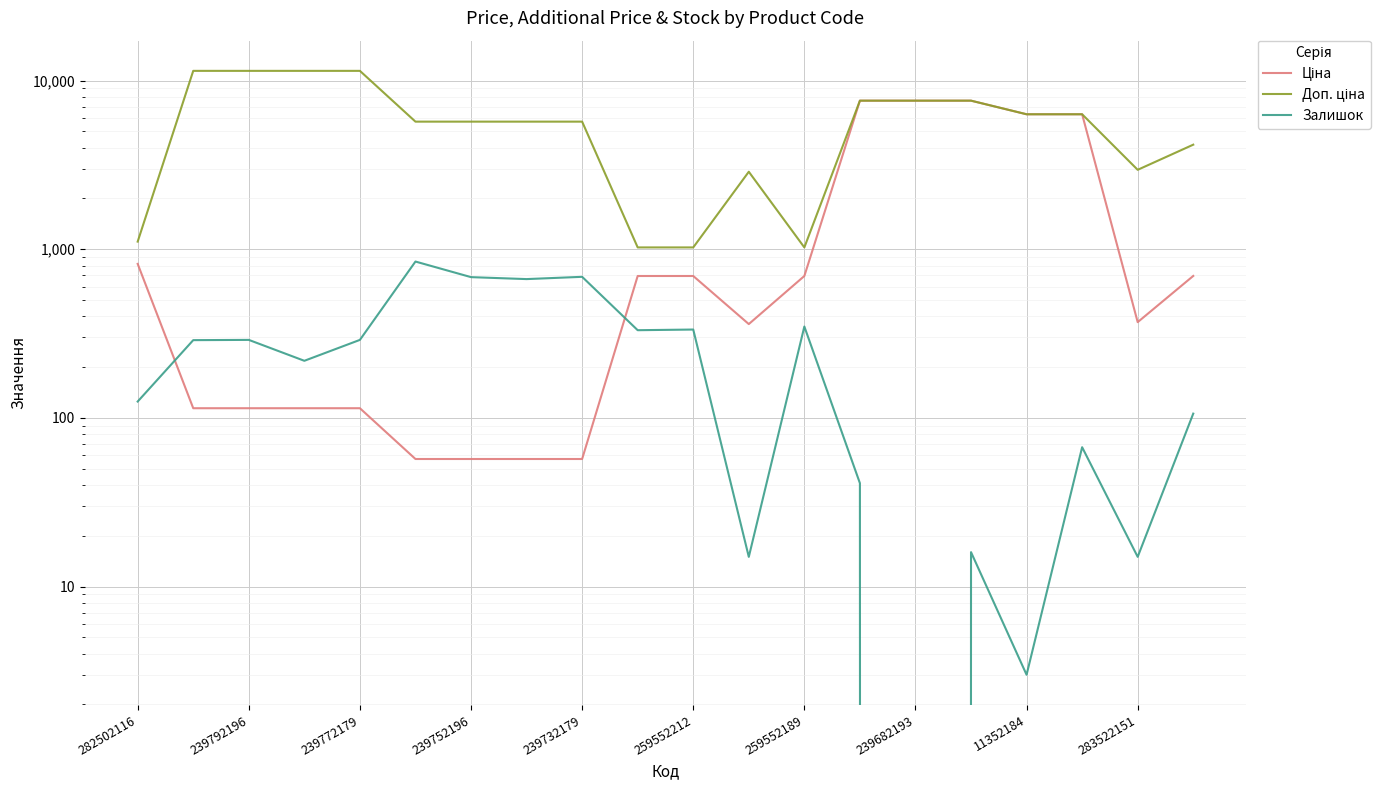

What is the value of the Залишок point at the 3rd from the left?

290.0